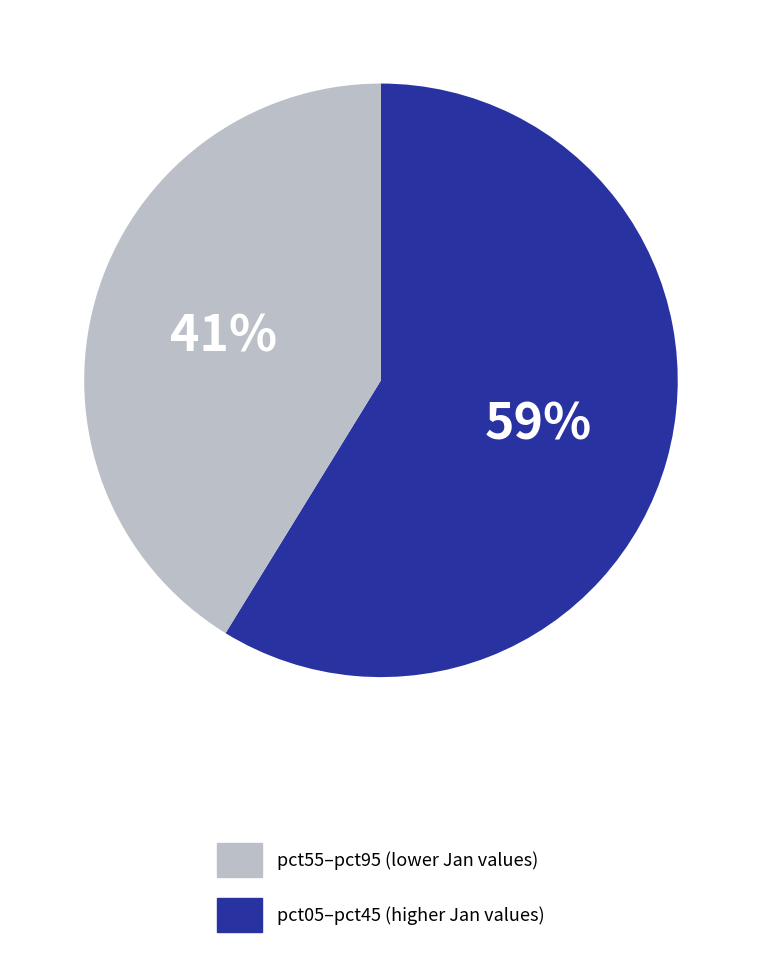

Is there any slice that represents more than half of the pie?

Yes